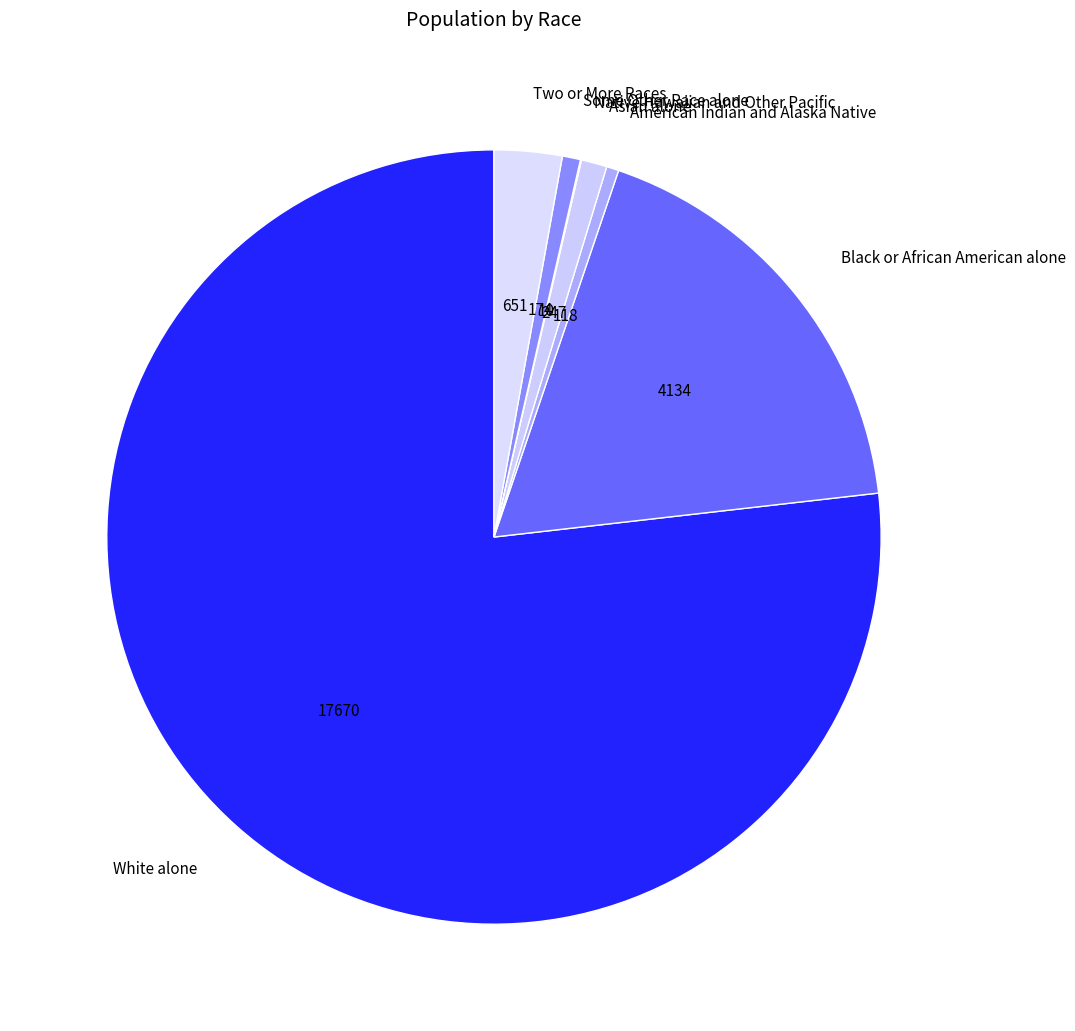

Between Black or African American alone and Two or More Races, which is larger?

Black or African American alone